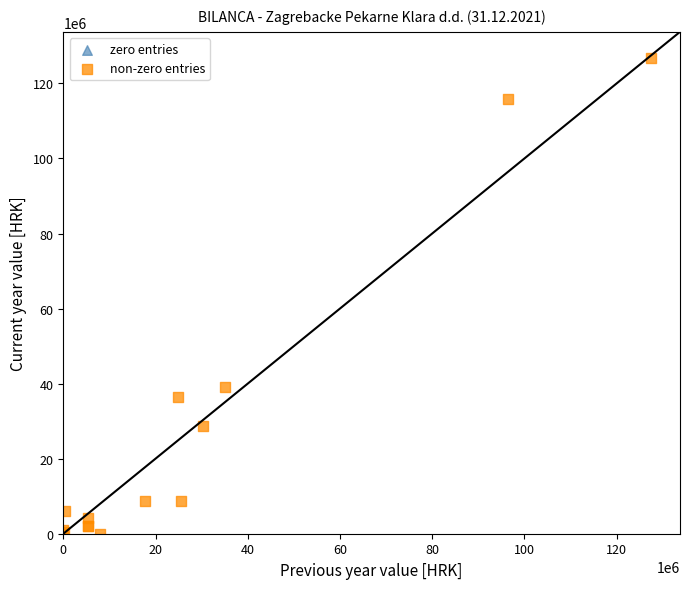

Which series contains the highest Y value?

non-zero entries